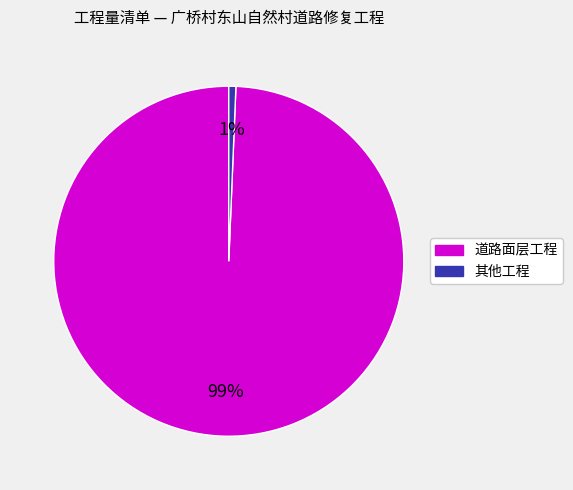

Is there any slice that represents more than half of the pie?

Yes